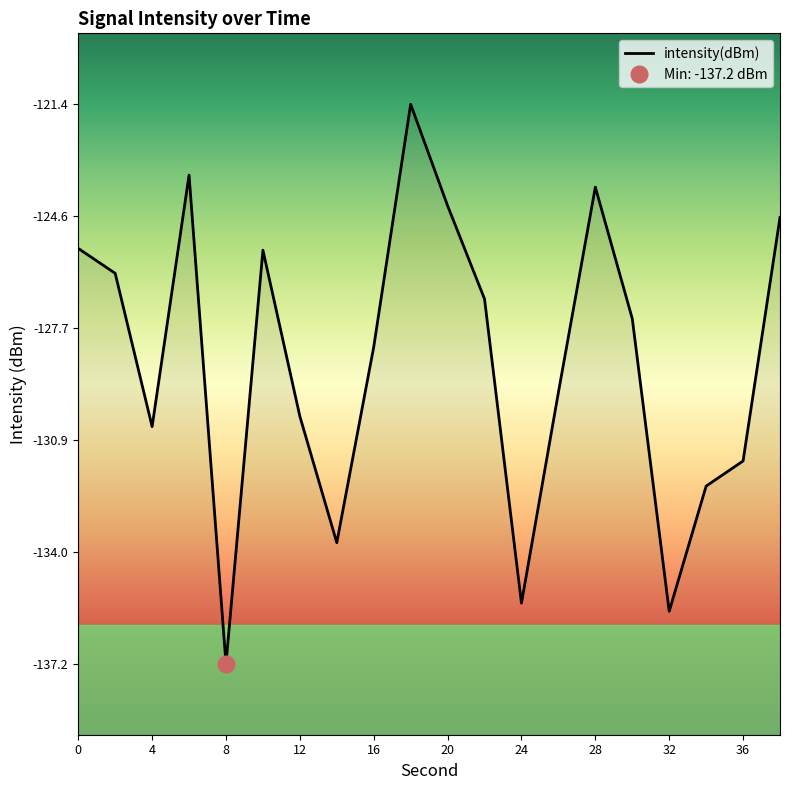

True or false: there are more than 0 points higher than both neighbors.

True